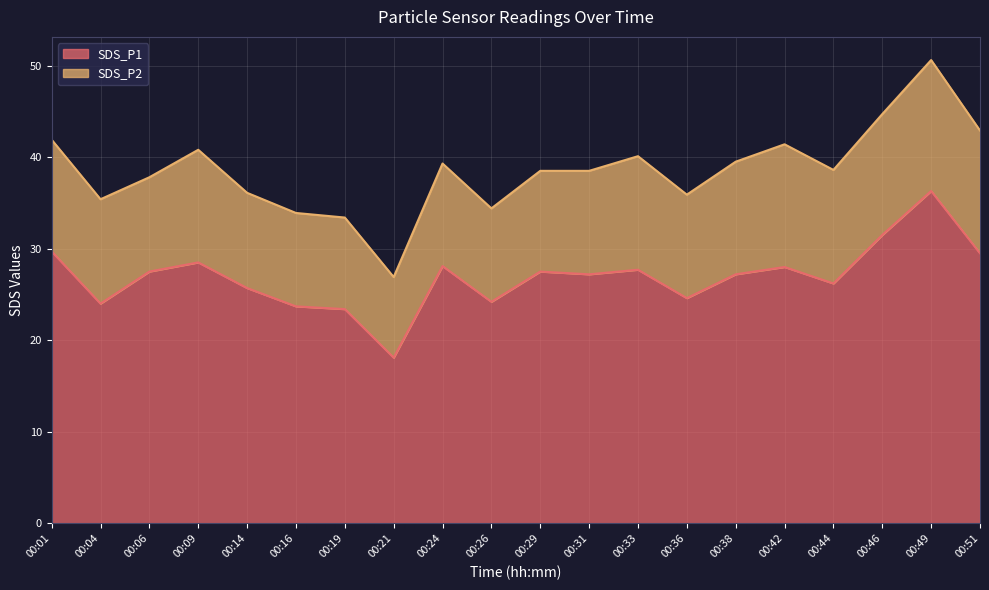

What is the value of the 10th point from the left?

24.2